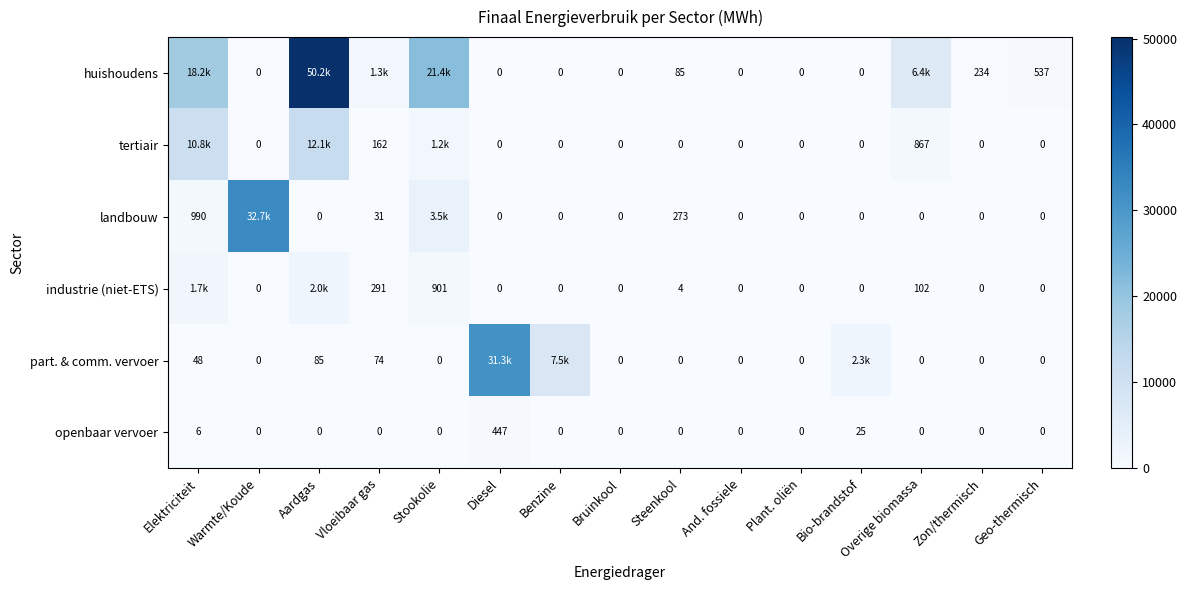

The value of landbouw at Stookolie is 1796.2. True or false?

False